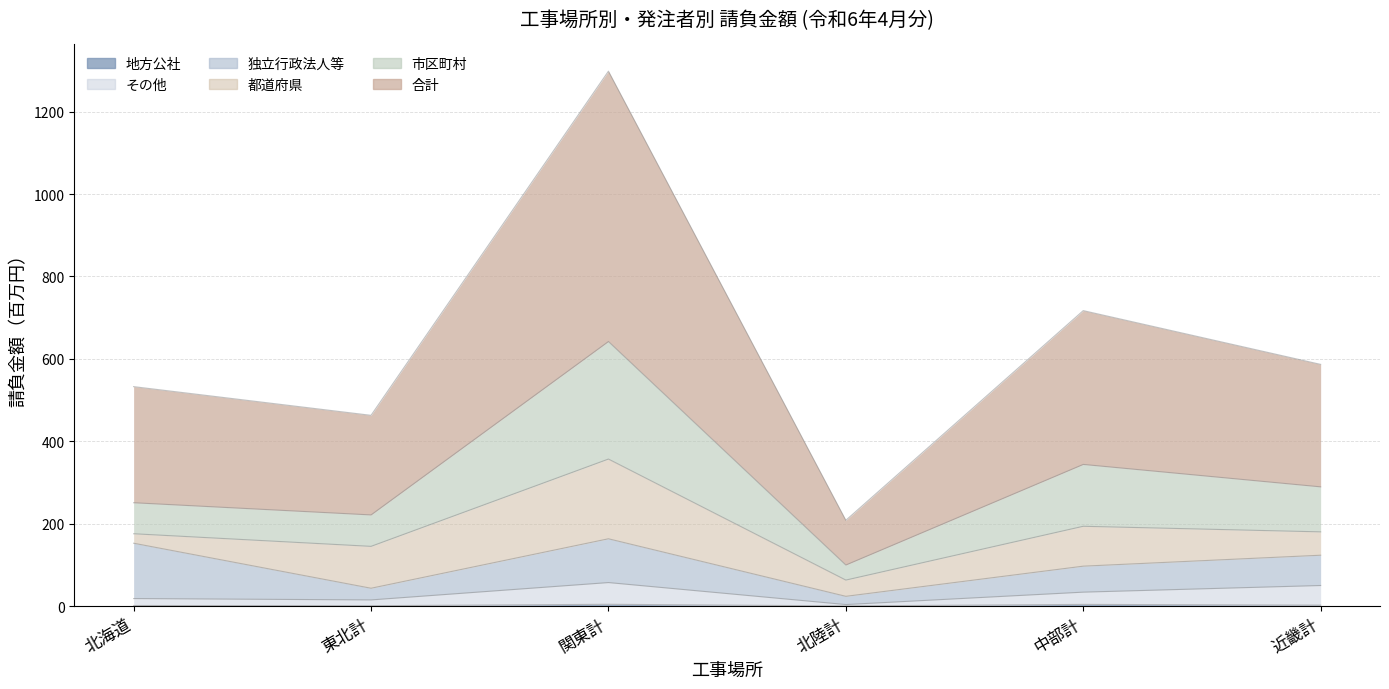

Which label corresponds to the largest value in the chart?

関東計